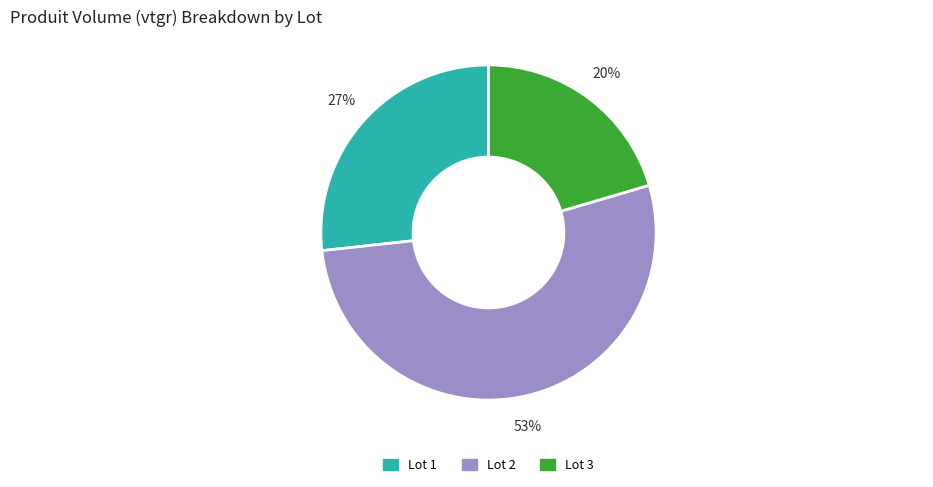

To the nearest percent, what is the difference between the Lot 2 and Lot 1 slice percentages?

26%